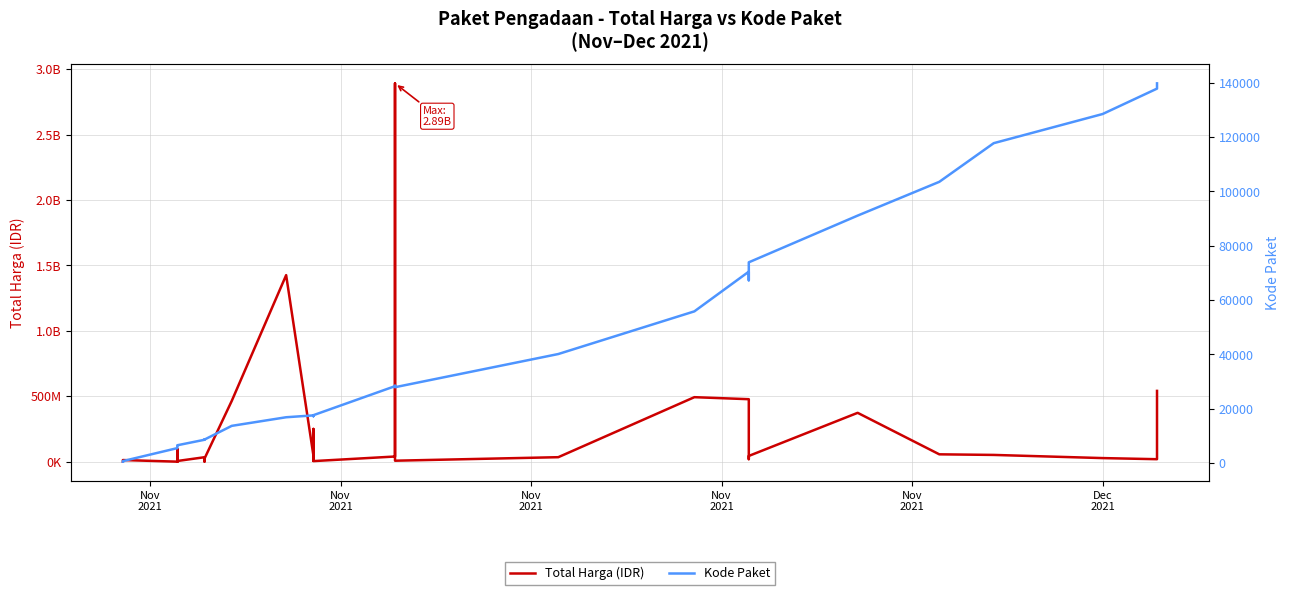

True or false: Kode Paket and Total Harga (IDR) cross at least once.

False